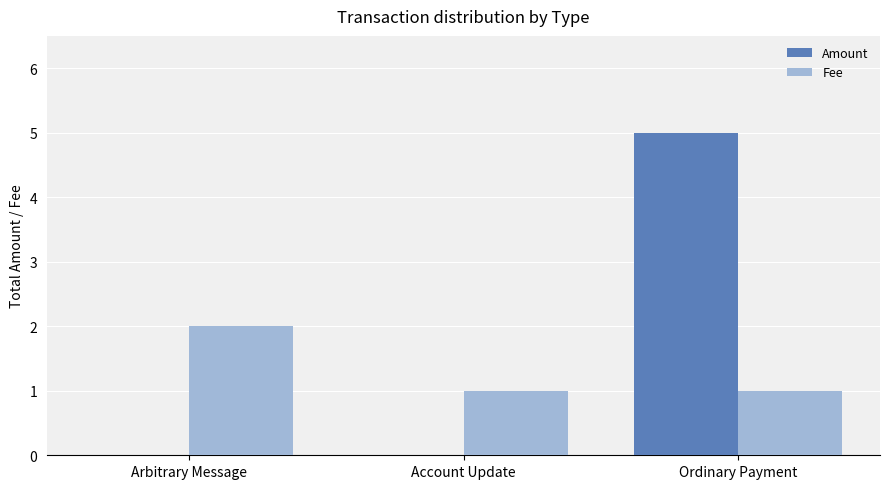

What is the total value across all series at Ordinary Payment?

6